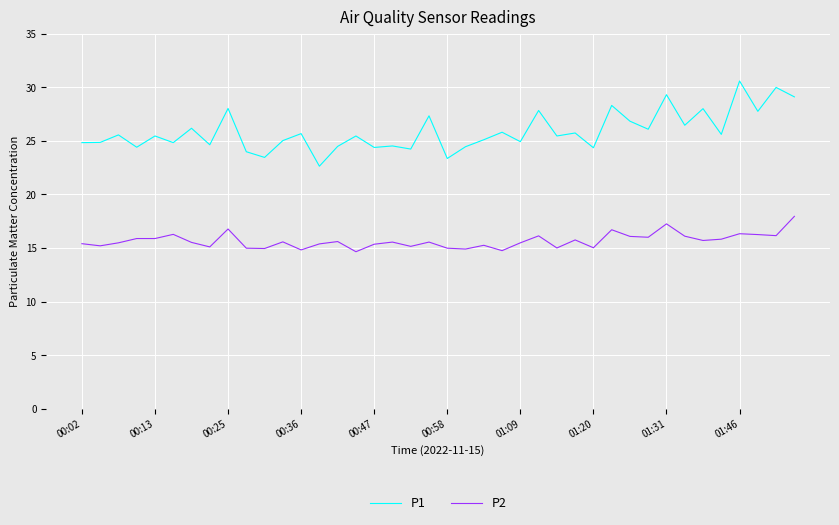

Which series has the widest spread of values?

P1